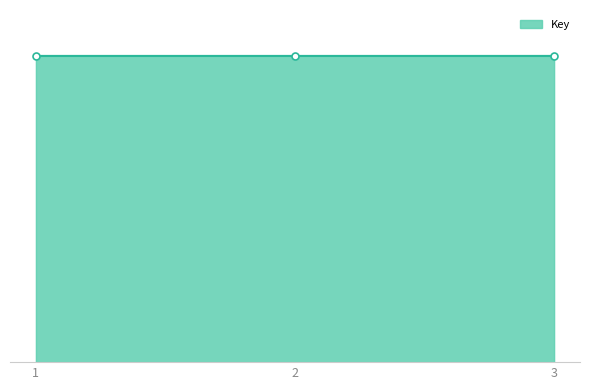

Rank the categories by value from lowest to highest.

2, 3, 1